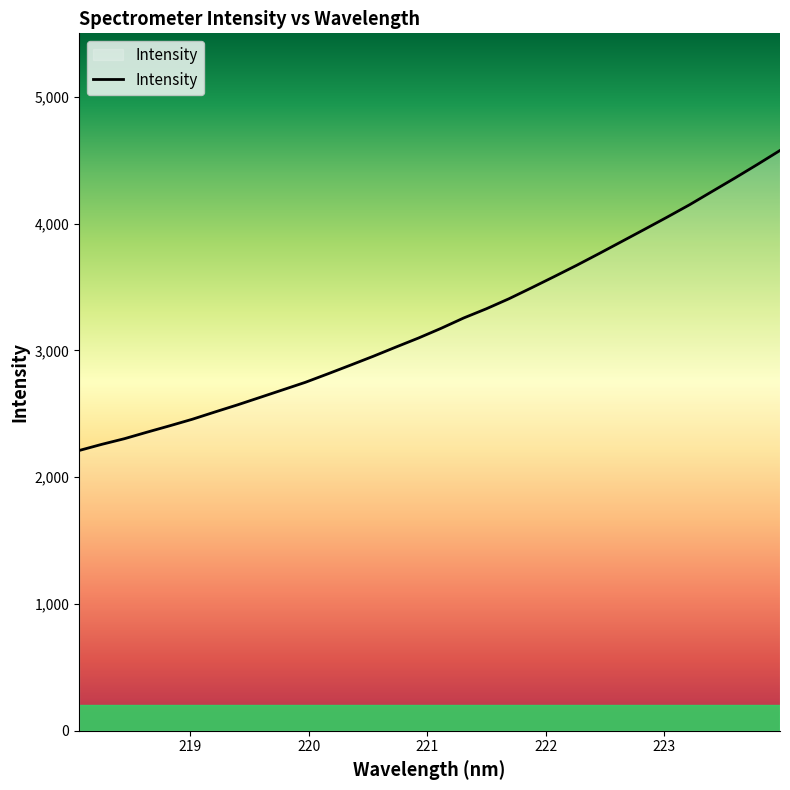

What is the greatest value displayed?

4576.2